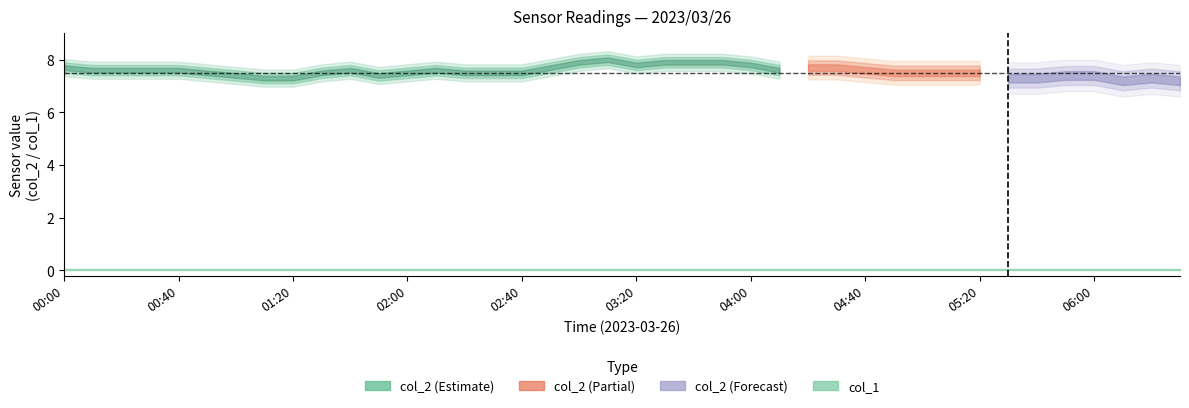

What is the label of the 36th point from the right?

00:40